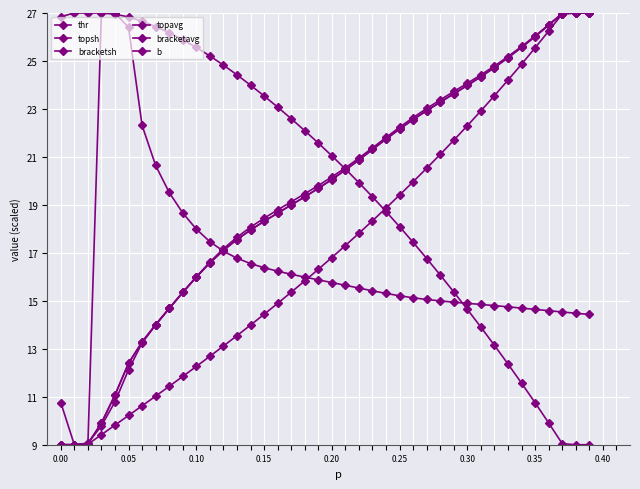

How many series are shown in this chart?

6